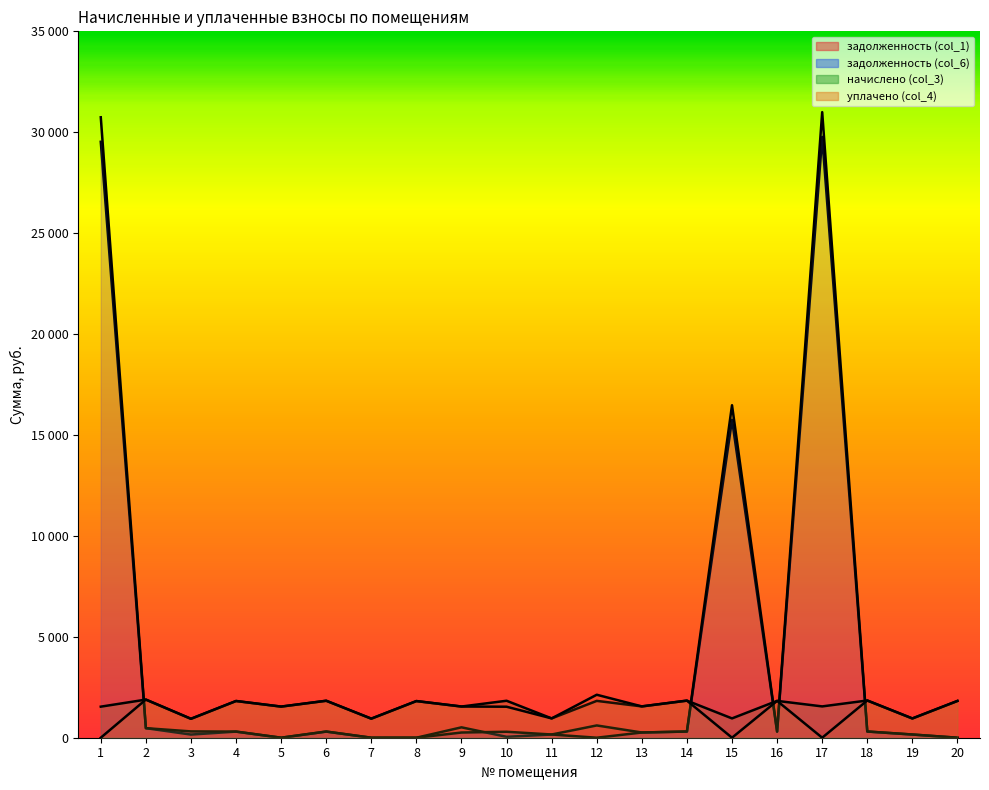

The value of уплачено (col_4) at 15 is 0.0. True or false?

True